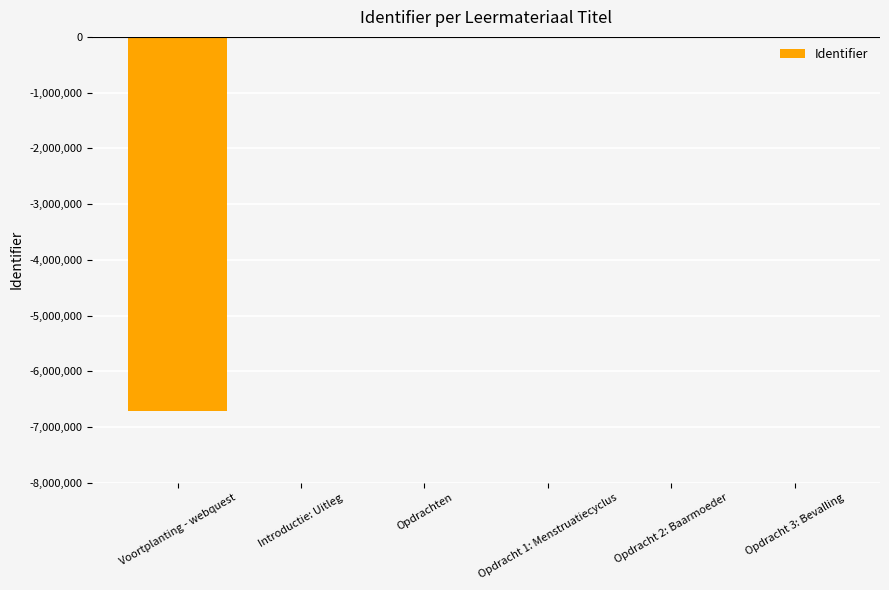

The value at Opdracht 1: Menstruatiecyclus is 0. True or false?

True